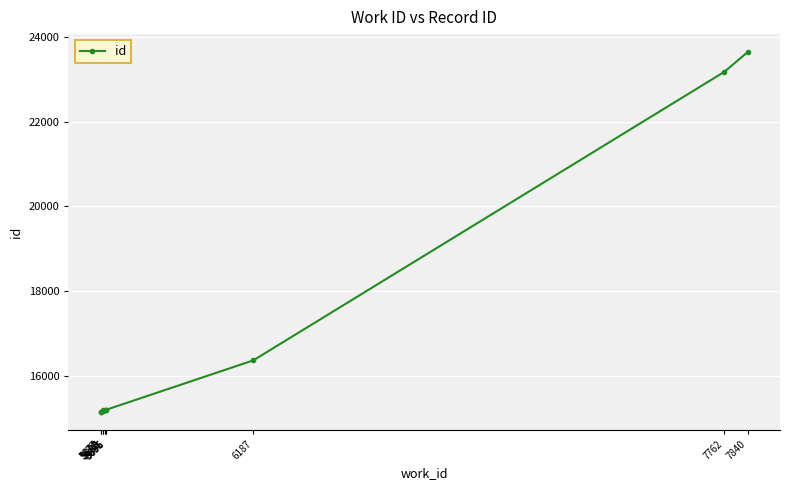

How many series are shown in this chart?

1